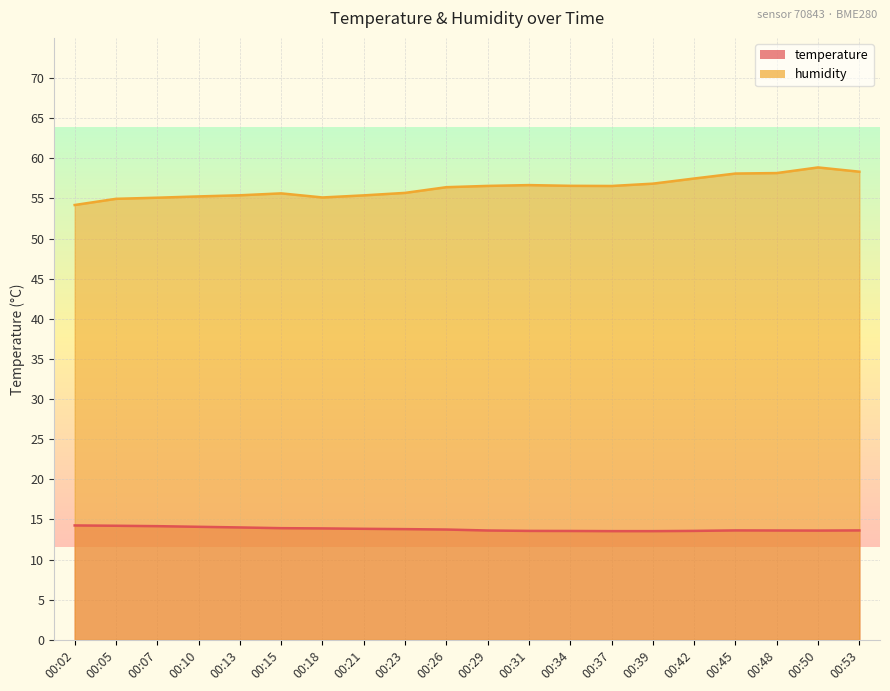

Where is humidity nearest to the value 56?

00:23